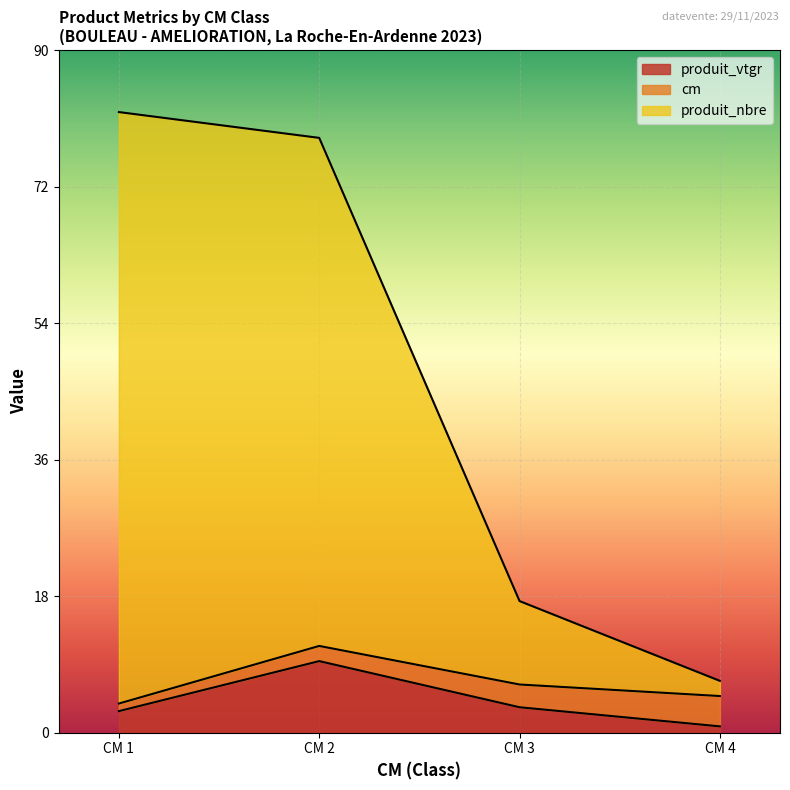

Which series has the widest spread of values?

produit_nbre